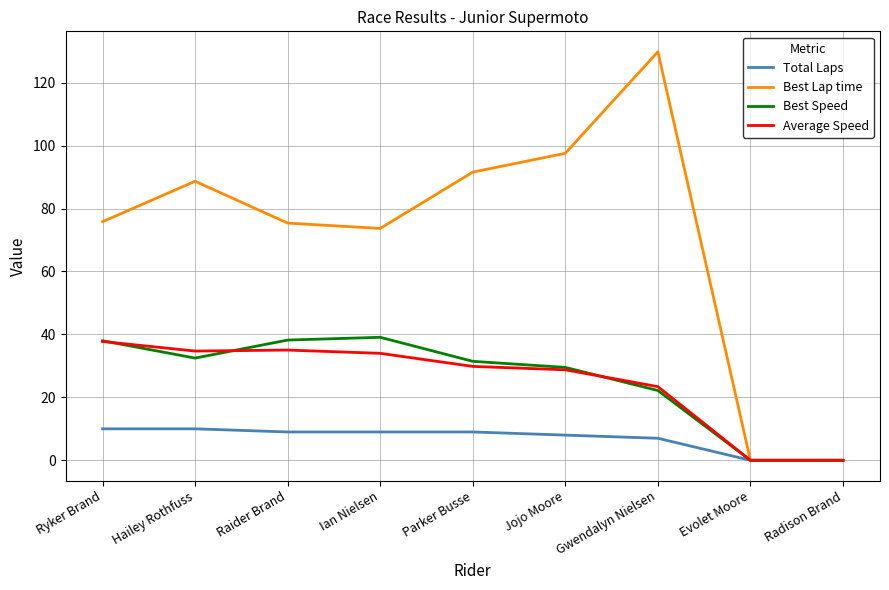

The value of Best Speed at Ryker Brand is 38.0. True or false?

True